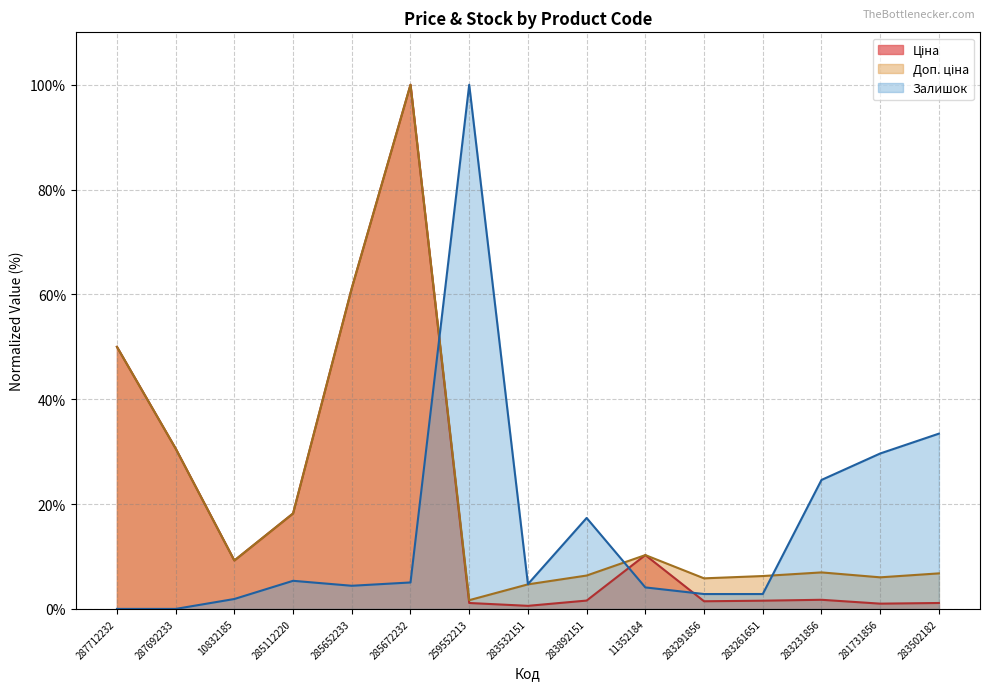

How many lines are shown in the chart?

3